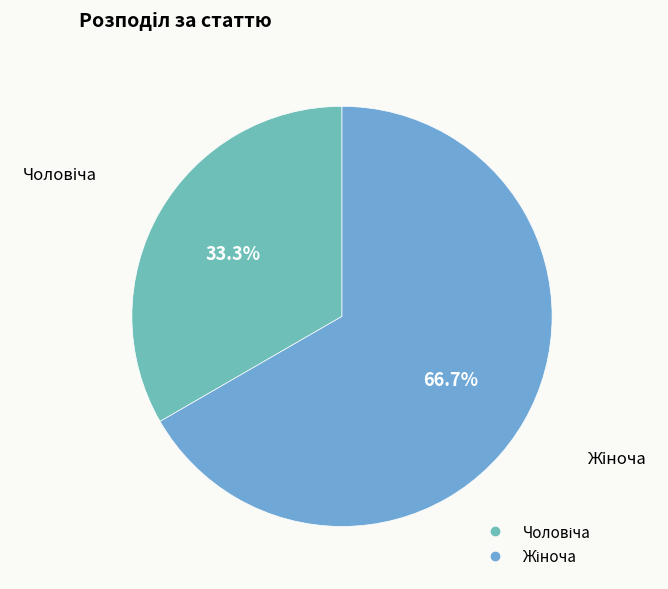

Does any single category account for the majority?

Yes